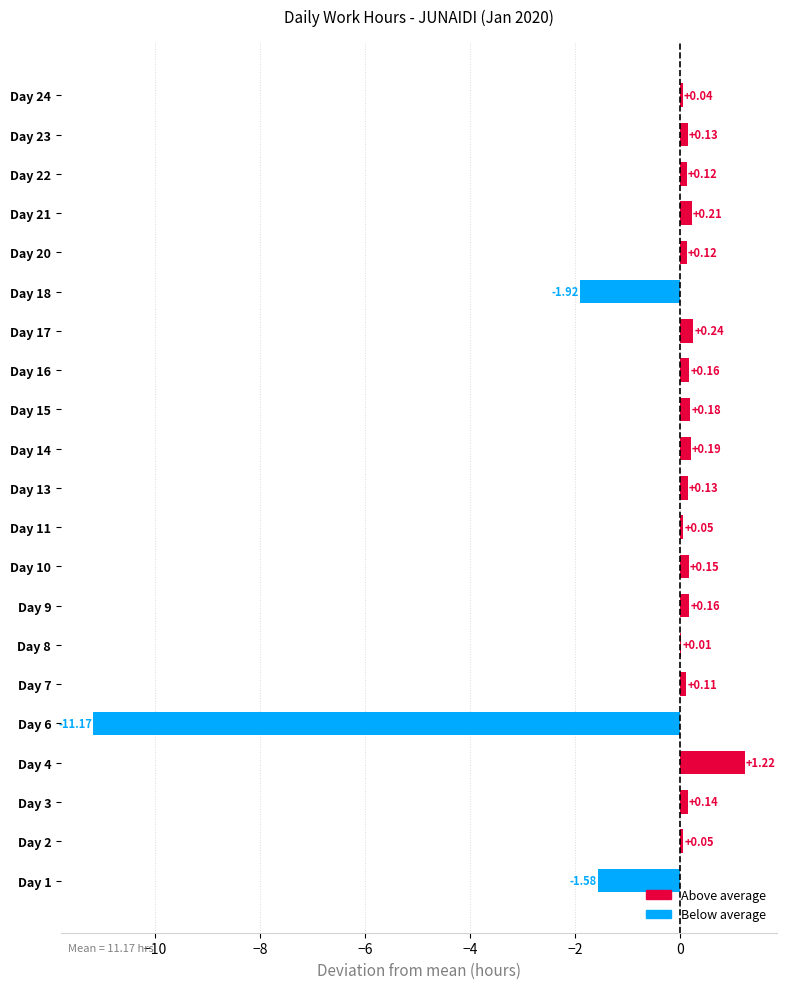

What is the sum of the values at Day 17 and Day 4?

1.5